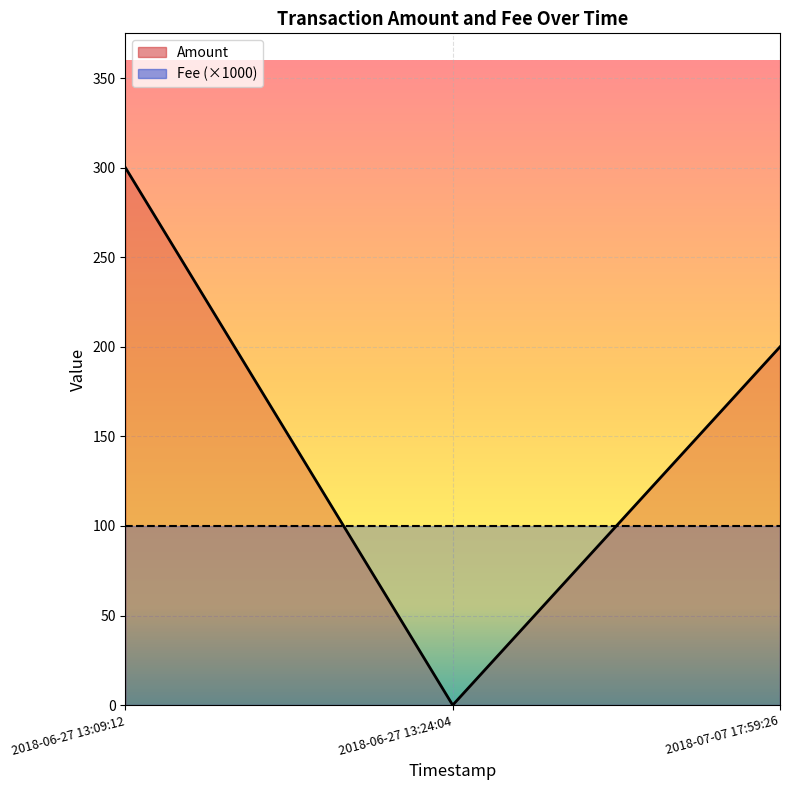

What is the value of the 3rd point from the left?

200